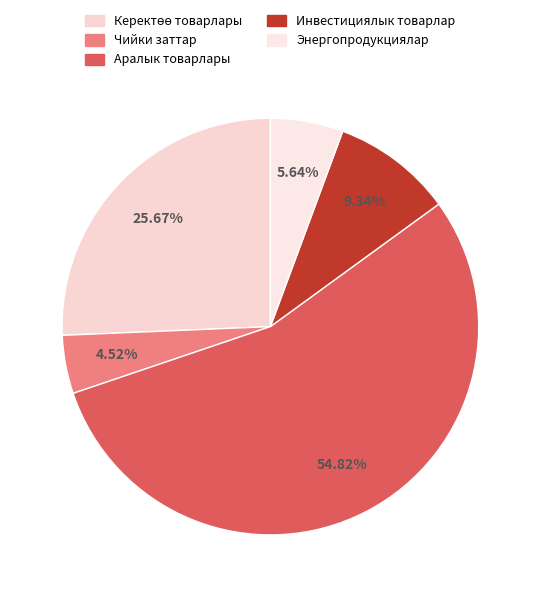

True or false: Чийки заттар accounts for 12% of the total.

False